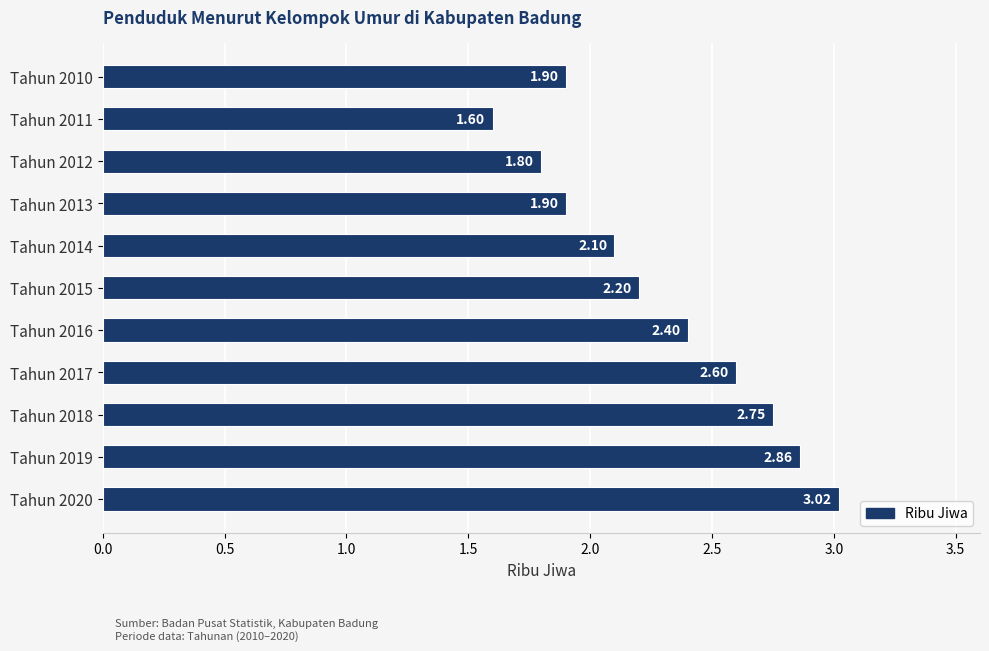

Which label corresponds to the largest value in the chart?

Tahun 2020